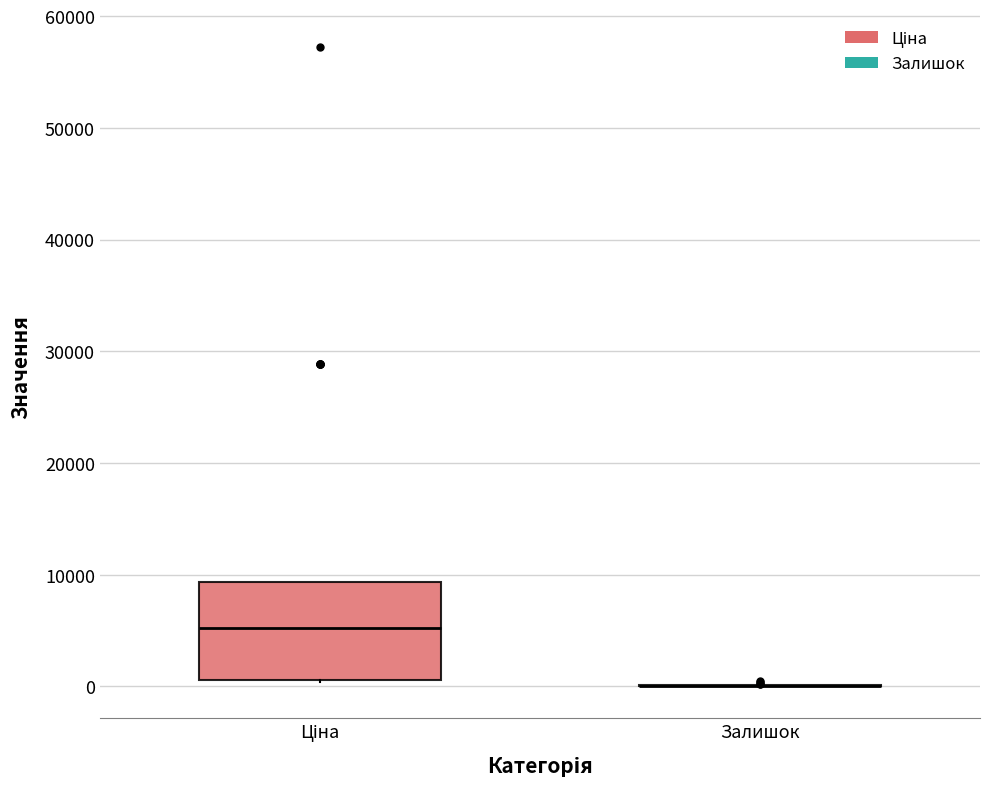

Reading left to right, transcribe this box plot: for each box, give where its median line is, the range the box spans, and where its two whiskers end, as read against the y-axis. The values are not printed on the chart, so give them approximately, as read against the axis.

Ціна: median 5000, box 1000 to 9000, whiskers 0 to 9000
Залишок: box collapsed to a line at 0, whiskers 0 to 0